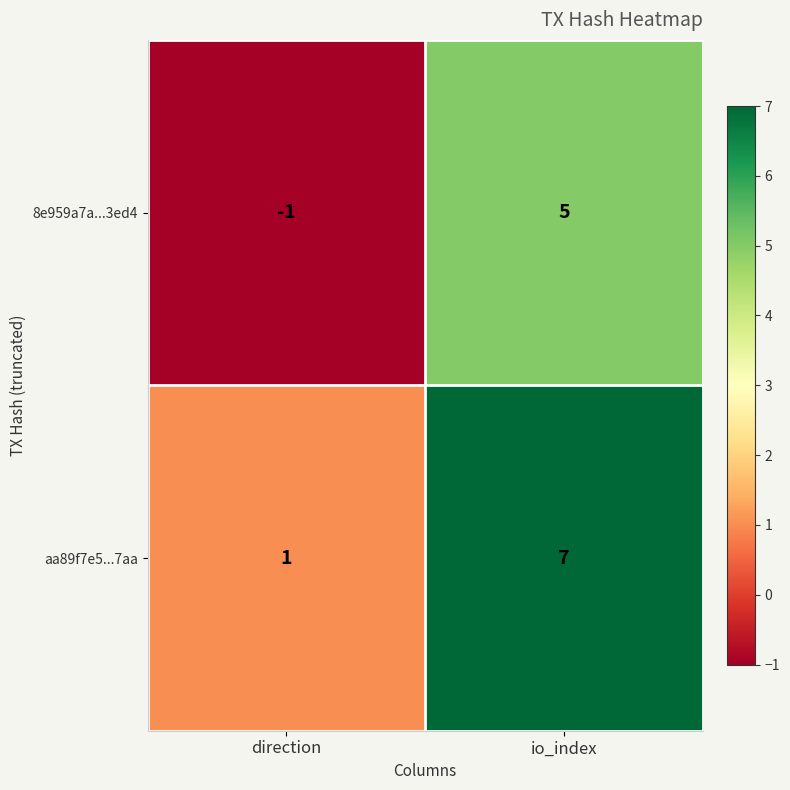

True or false: aa89f7e5...7aa has a value of 5 at io_index.

False